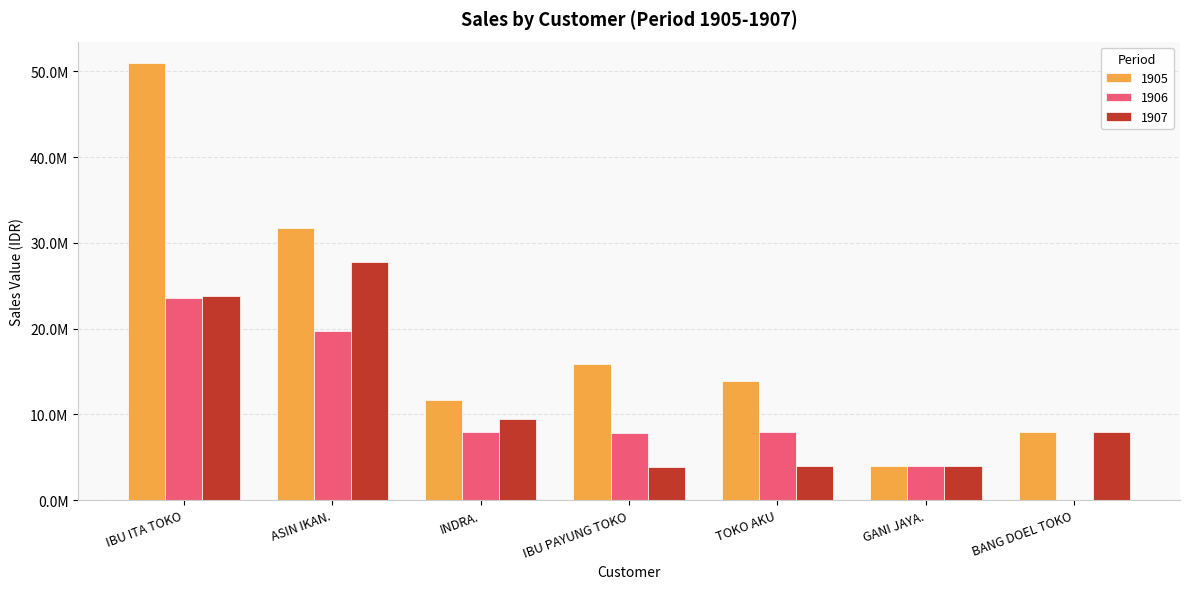

Does the chart contain stacked bars?

No